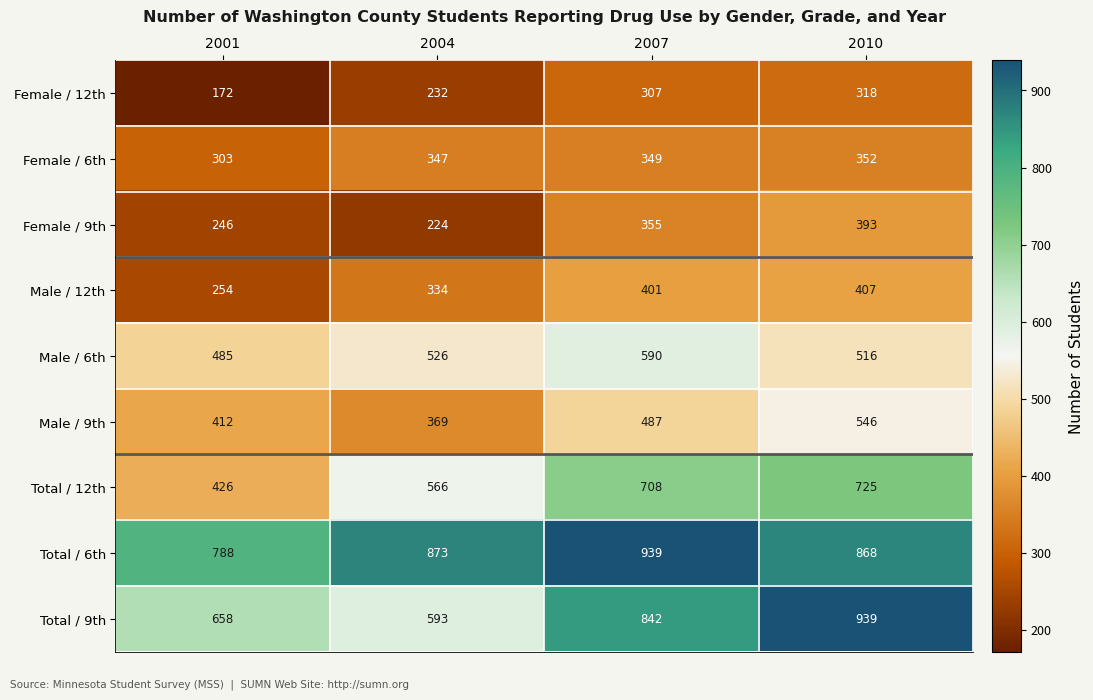

At 2010, list the series in order from largest to smallest.

Total / 9th, Total / 6th, Total / 12th, Male / 9th, Male / 6th, Male / 12th, Female / 9th, Female / 6th, Female / 12th